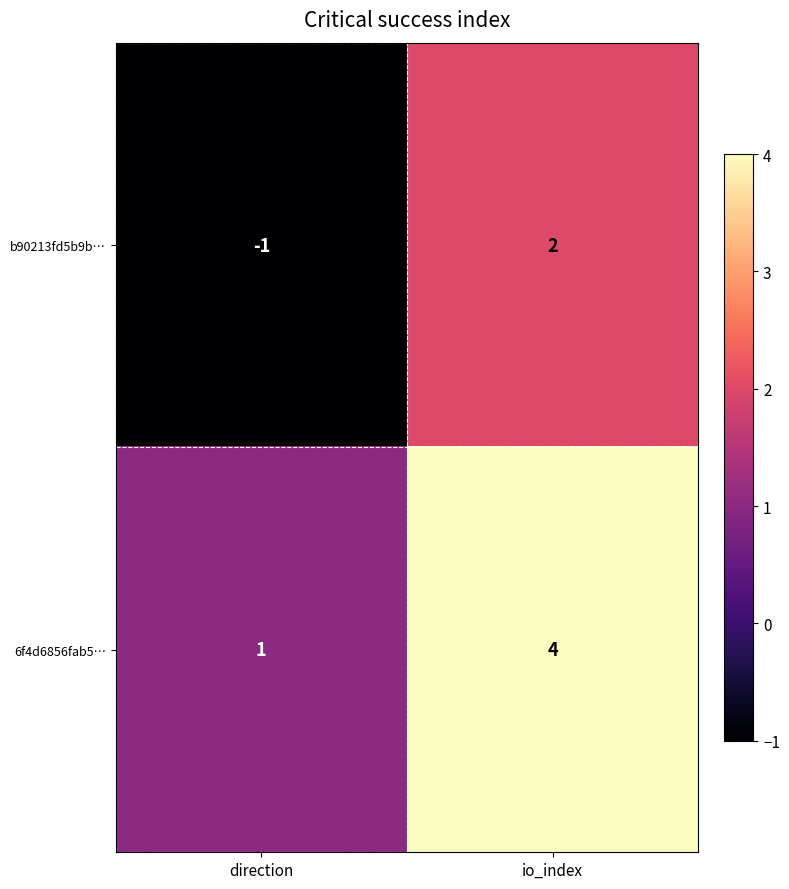

At which category does the chart reach its peak across all series?

io_index